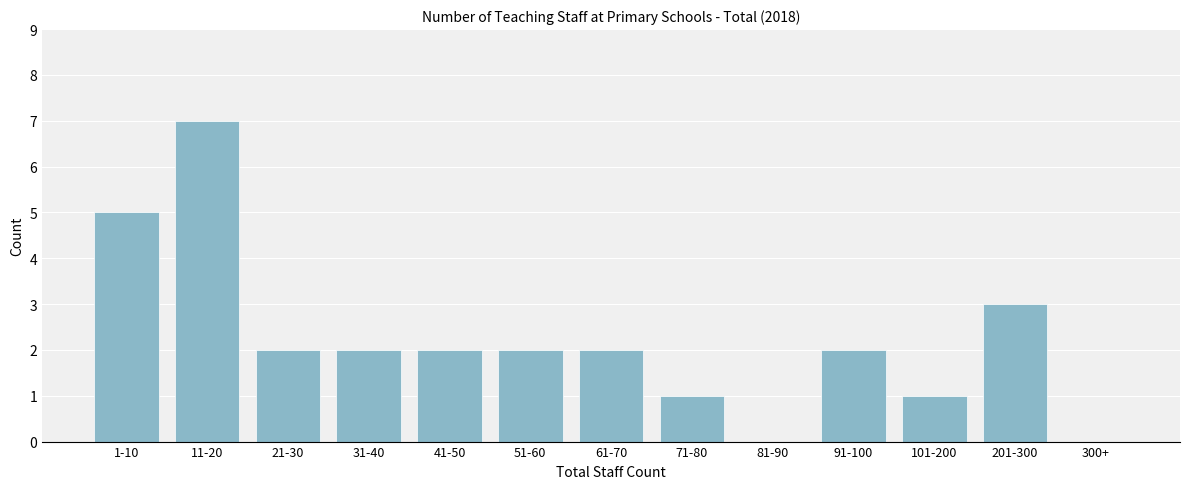

Reading left to right, transcribe all the data shown in this chart.

1-10=5	11-20=7	21-30=2	31-40=2	41-50=2	51-60=2	61-70=2	71-80=1	81-90=0	91-100=2	101-200=1	201-300=3	300+=0